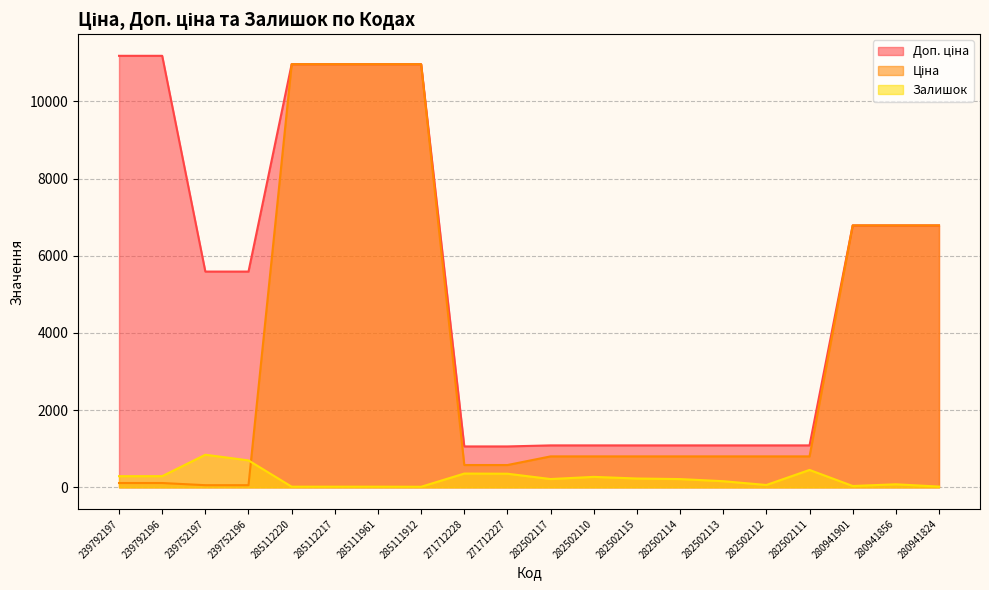

What is the difference between the maximum and minimum values in the Ціна series?

10908.5